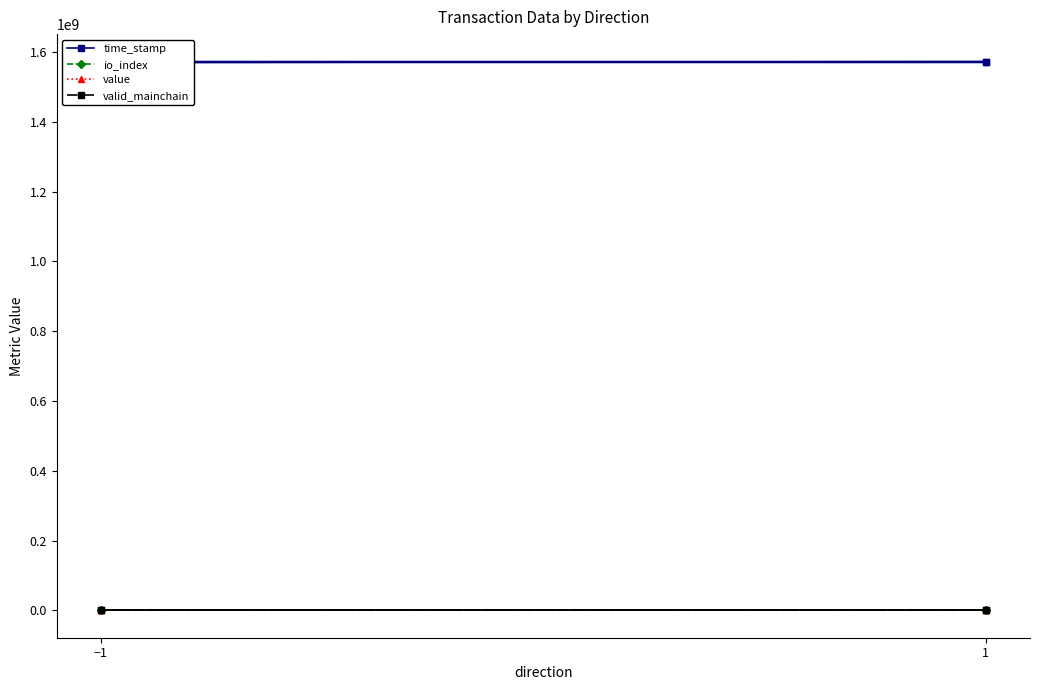

What is the difference between the highest and lowest values at 1?

1572631962.0